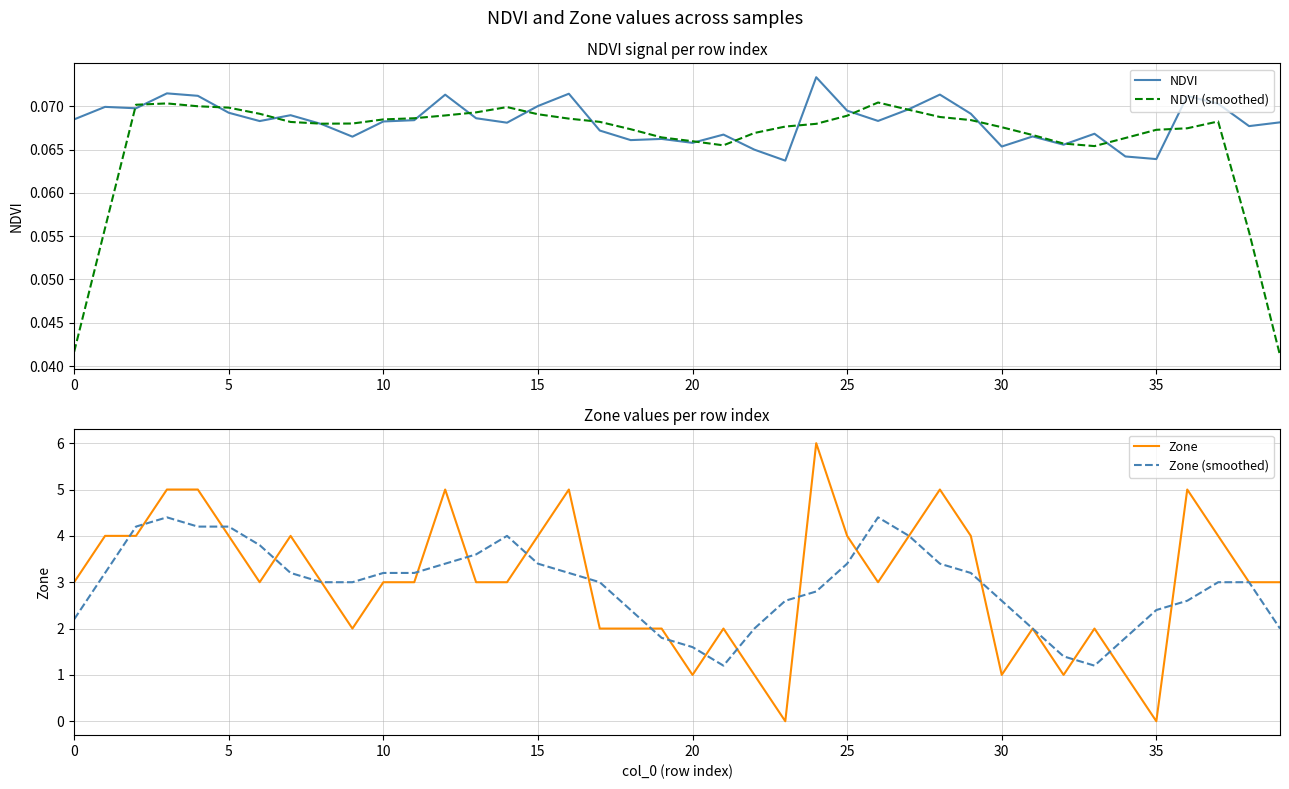

What are all the series names shown in the legend?

NDVI, NDVI (smoothed), Zone, Zone (smoothed)